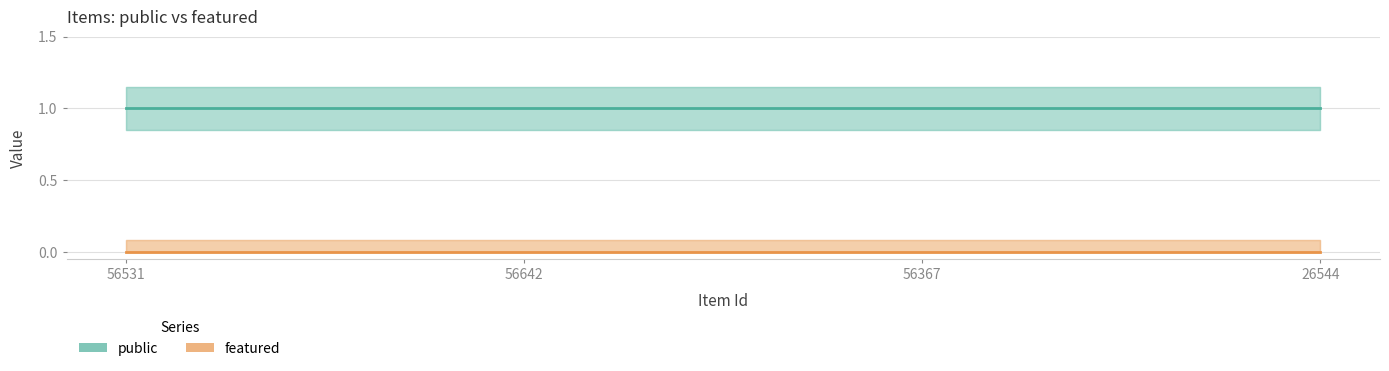

What is the approximate value of public at 56367?

1